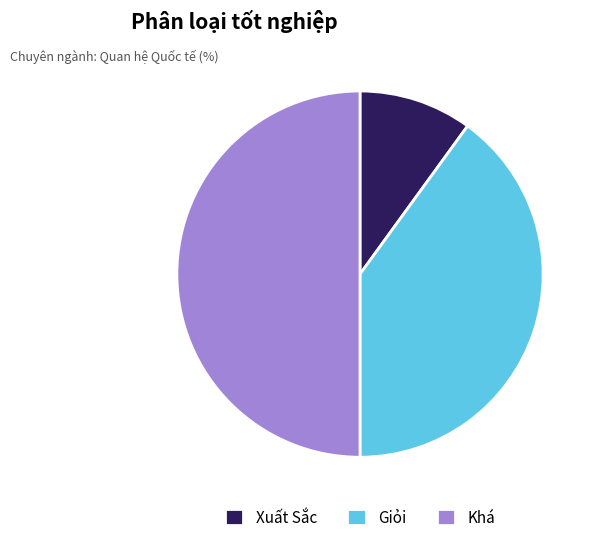

What is the ratio of the value at Giỏi to the value at Xuất Sắc?

4.0